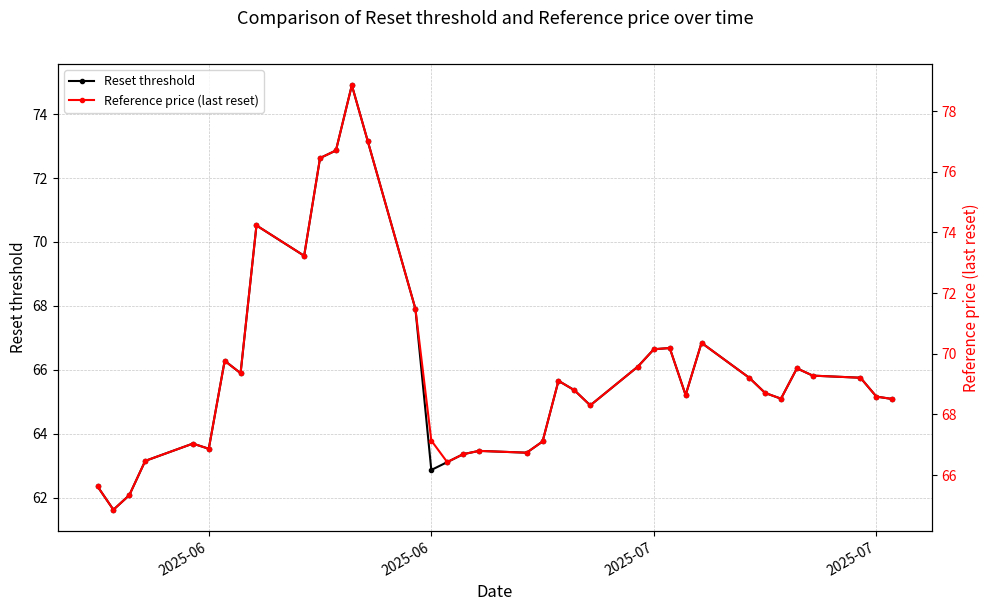

What is the label of the 37th point from the right?

2025-06